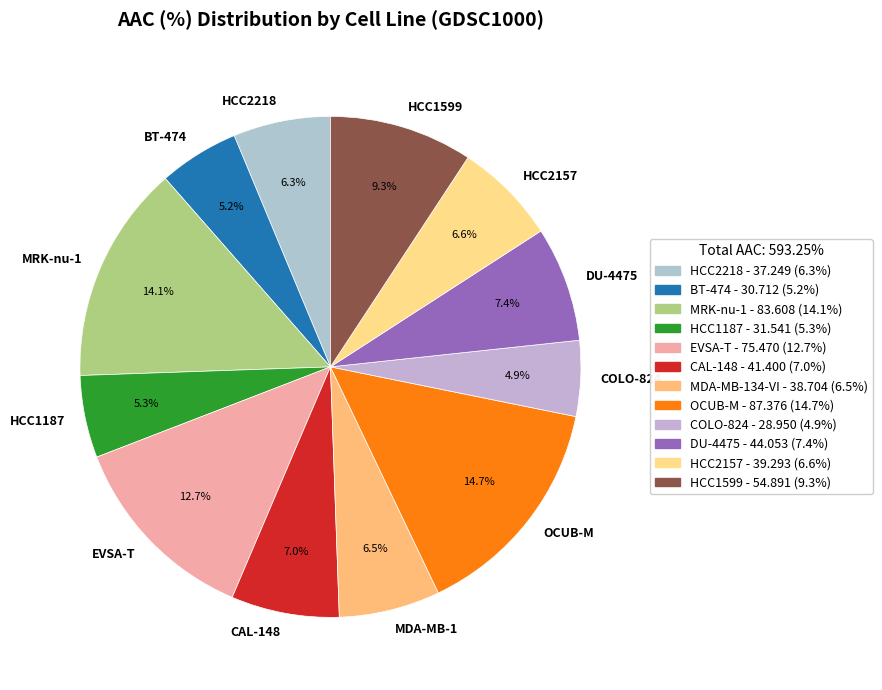

To the nearest percent, what is the combined percentage of OCUB-M and CAL-148?

22%